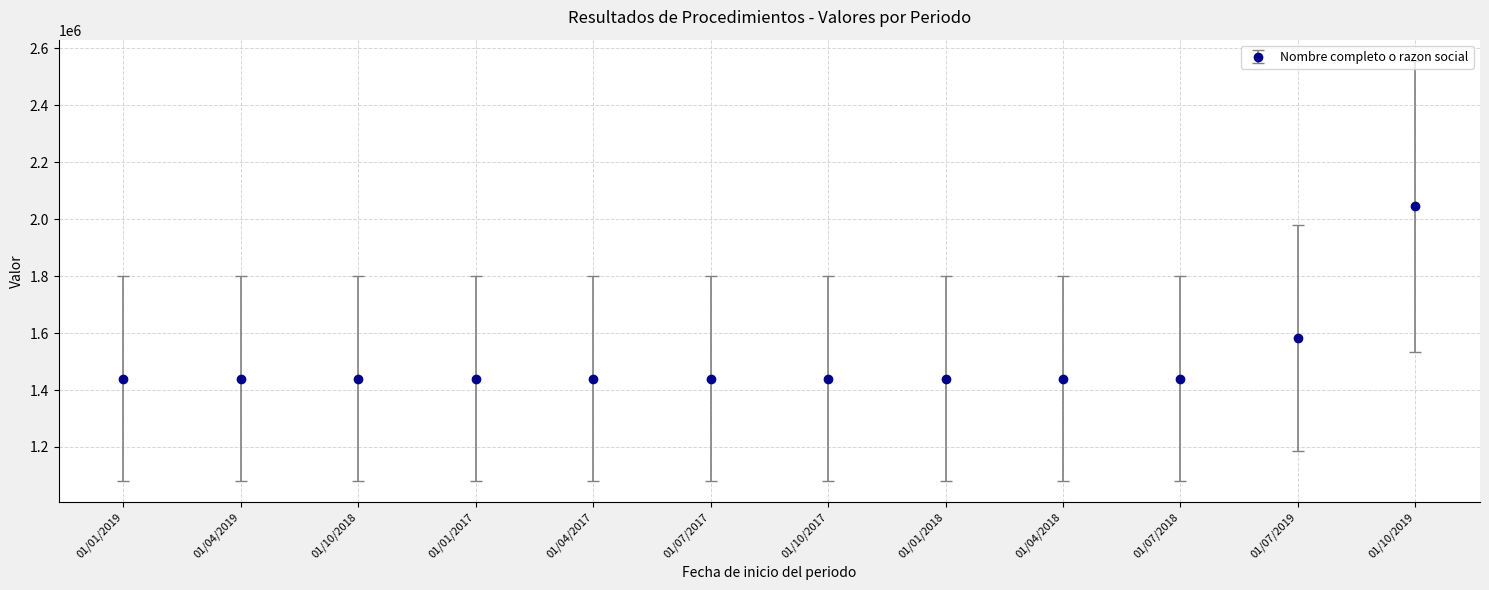

The chart shows a value of 1439846 at 01/10/2017. True or false?

True